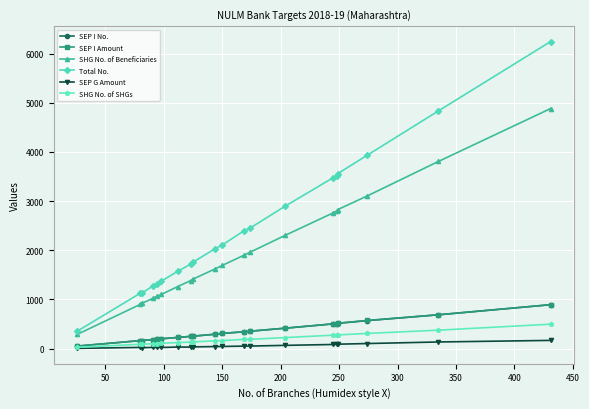

Which series has the largest total across all categories?

Total No.